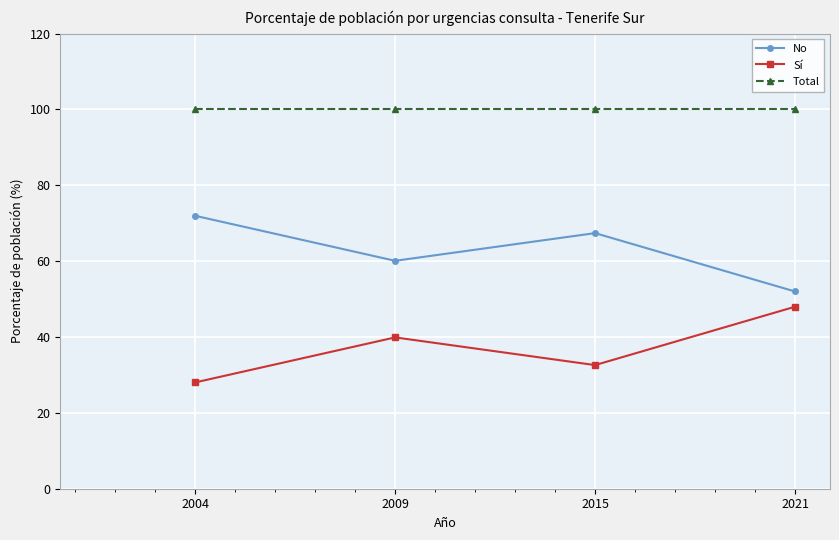

What is the difference between the highest and lowest values at 2021?

52.0